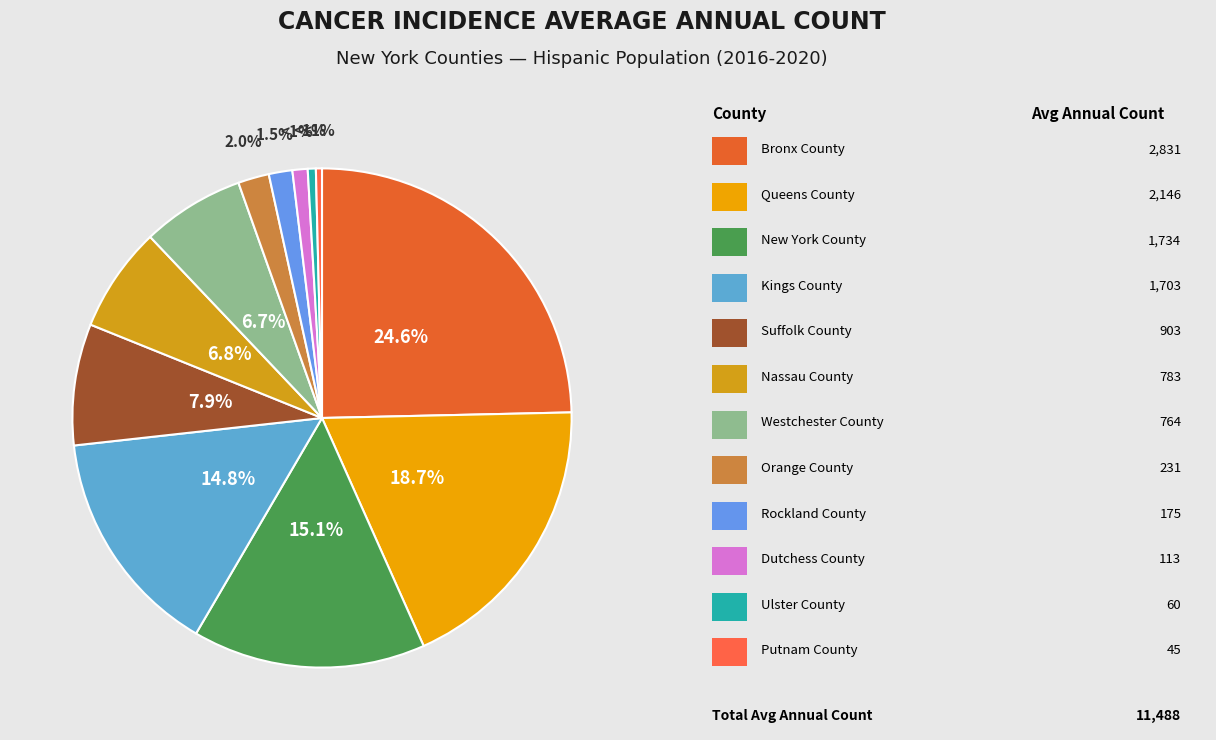

Is New York County the majority of the pie?

No